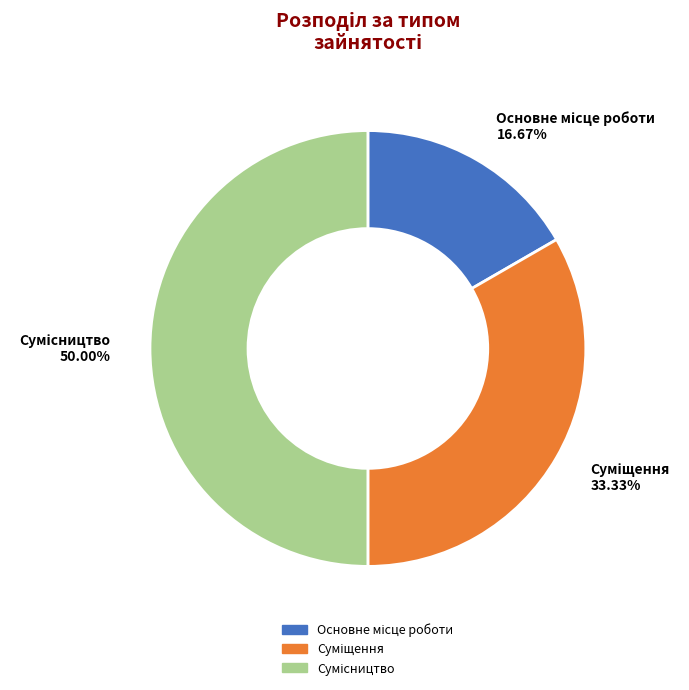

Which slice is the smallest?

Основне місце роботи